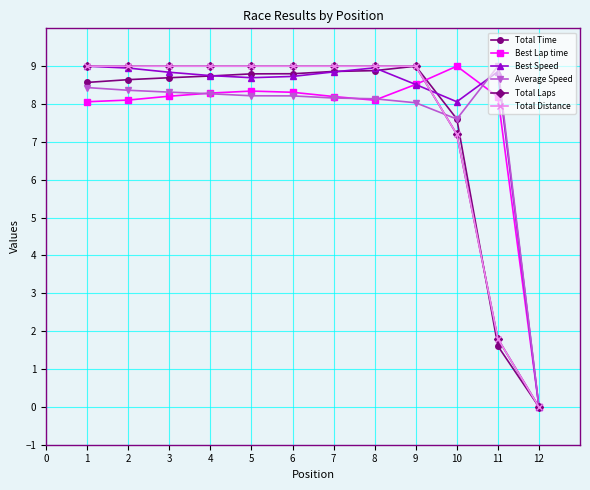

Is this an area chart (filled region under the line)?

No